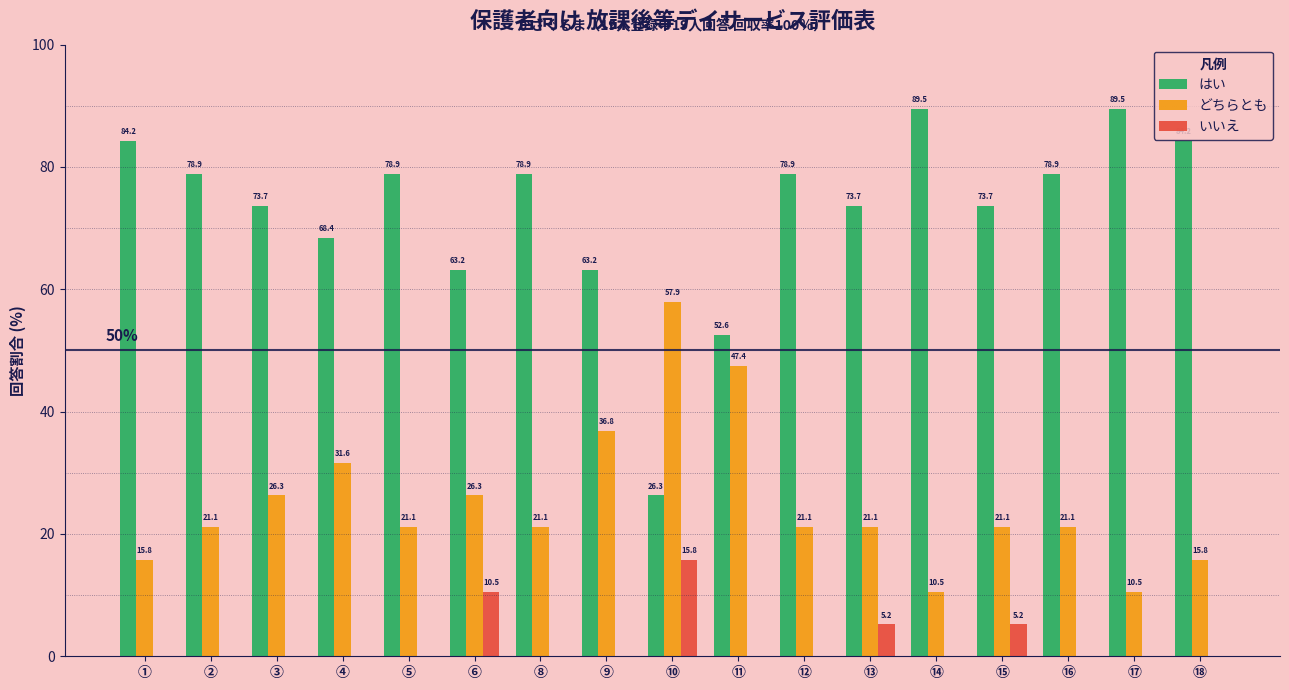

Reading left to right, transcribe all the data shown in this chart.

はい: ①=84.2	②=78.9	③=73.7	④=68.4	⑤=78.9	⑥=63.2	⑧=78.9	⑨=63.2	⑩=26.3	⑪=52.6	⑫=78.9	⑬=73.7	⑭=89.5	⑮=73.7	⑯=78.9	⑰=89.5	⑱=84.2
どちらとも: ①=15.8	②=21.1	③=26.3	④=31.6	⑤=21.1	⑥=26.3	⑧=21.1	⑨=36.8	⑩=57.9	⑪=47.4	⑫=21.1	⑬=21.1	⑭=10.5	⑮=21.1	⑯=21.1	⑰=10.5	⑱=15.8
いいえ: ①=0.0	②=0.0	③=0.0	④=0.0	⑤=0.0	⑥=10.5	⑧=0.0	⑨=0.0	⑩=15.8	⑪=0.0	⑫=0.0	⑬=5.2	⑭=0.0	⑮=5.2	⑯=0.0	⑰=0.0	⑱=0.0